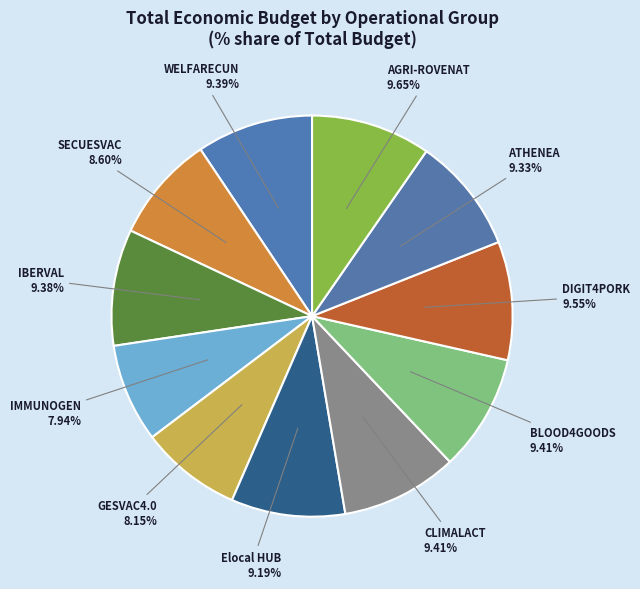

Is it true that BLOOD4GOODS is 3% of the pie?

False